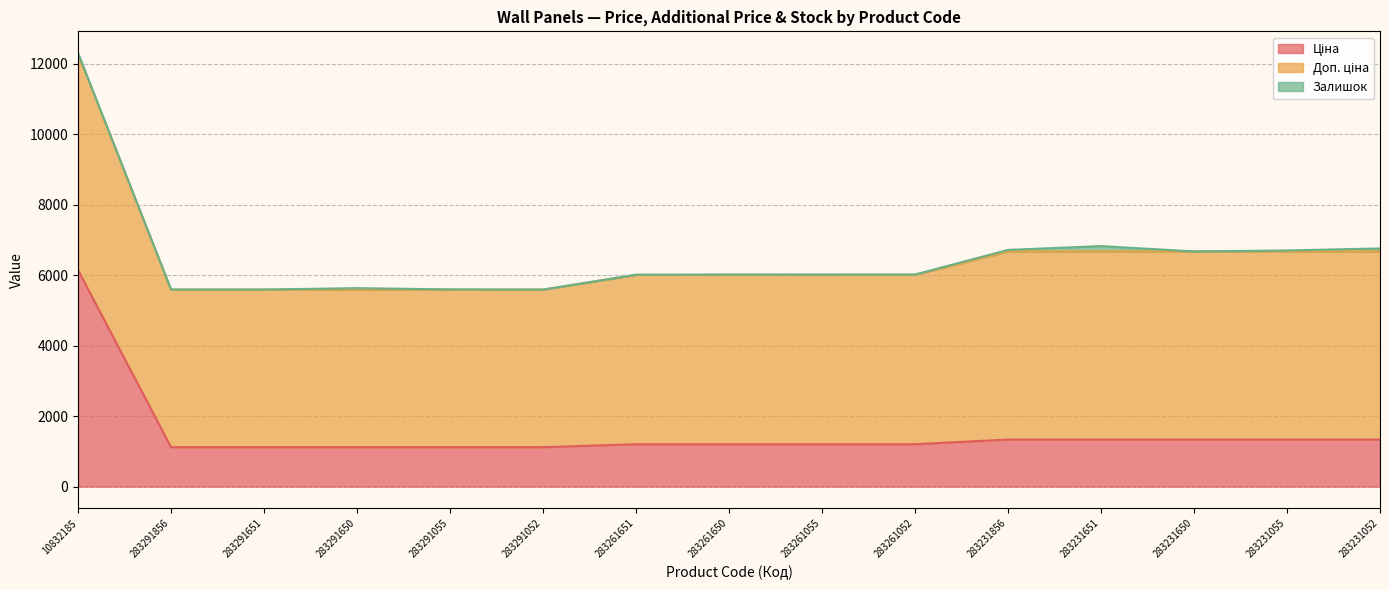

What are all the series names shown in the legend?

Ціна, Доп. ціна, Залишок